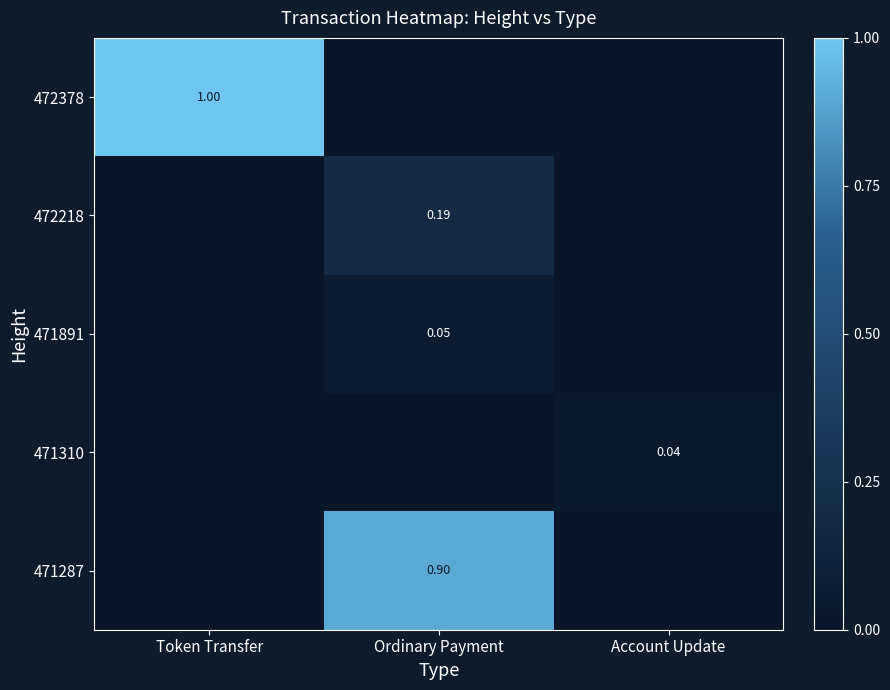

At which label does 471891 reach its minimum?

Token Transfer